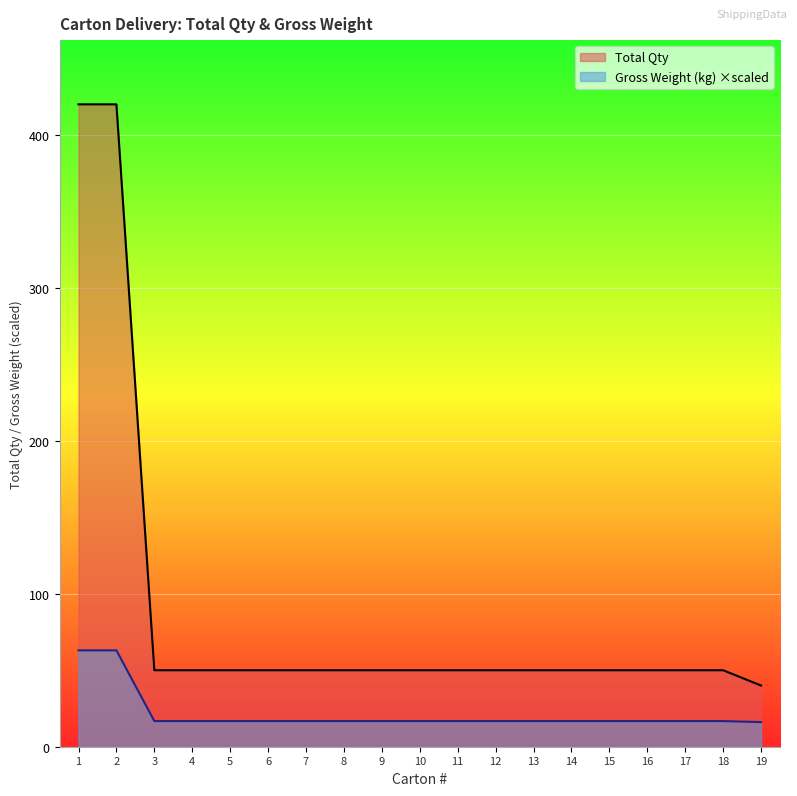

True or false: Total Qty and Gross Weight (kg) cross at least once.

False